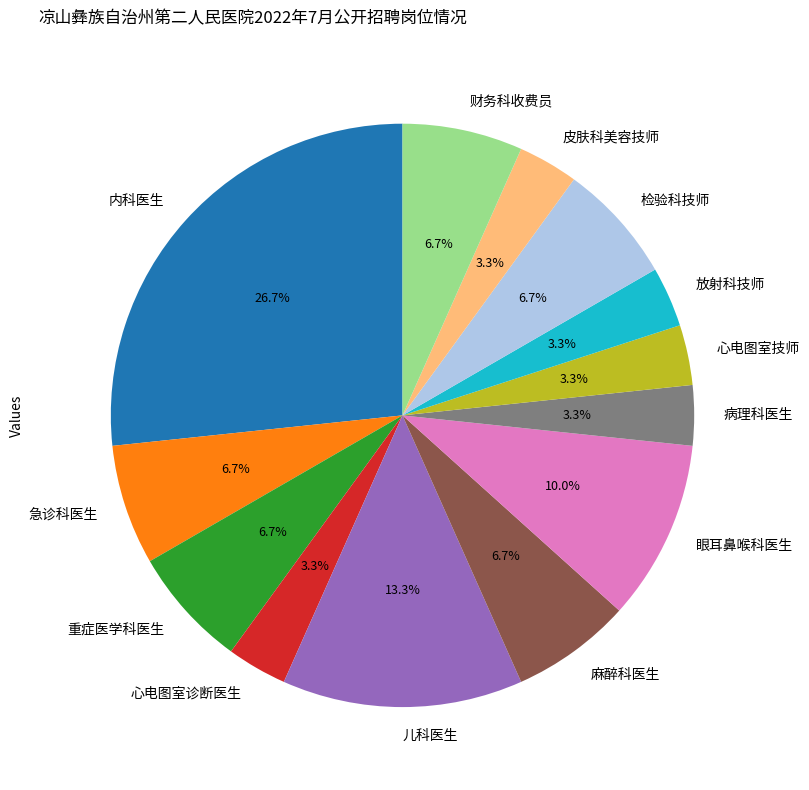

Is it true that 财务科收费员 is 1% of the pie?

False